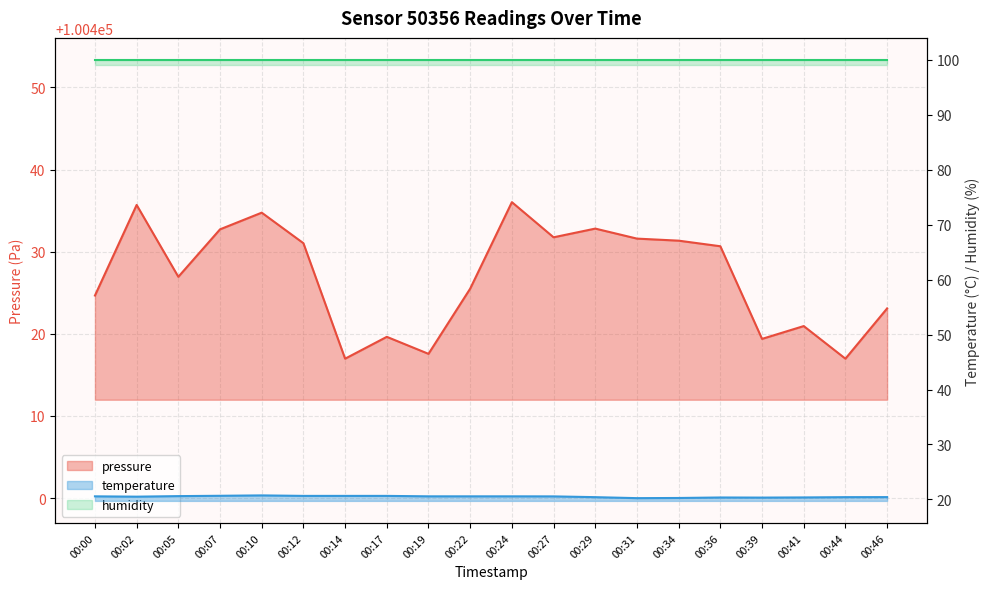

What is the highest value of the temperature series?

20.7